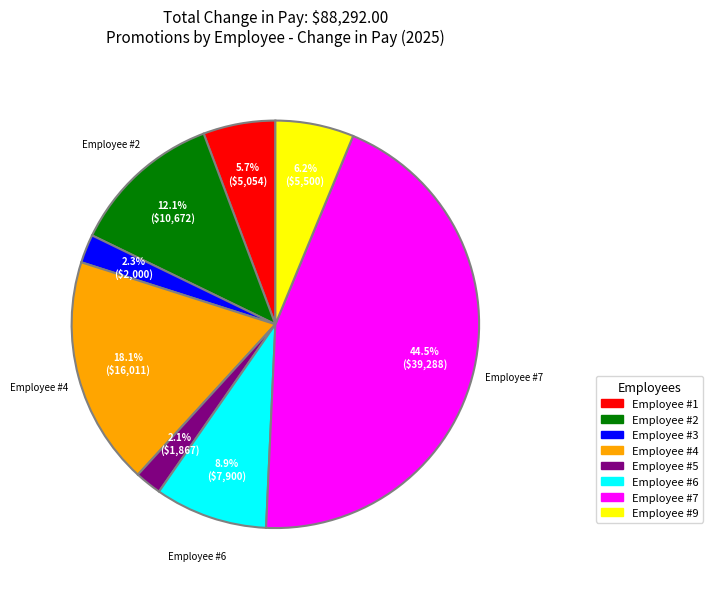

Does Employee #5 represent more than half of the total?

No